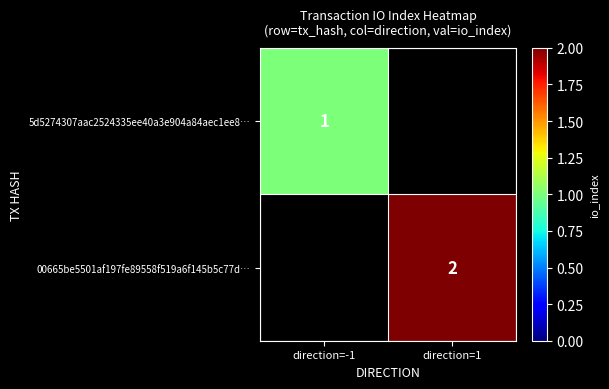

True or false: 00665be5501af197fe89558f519a6f145b5c77d… has a value of 3 at direction=1.

False